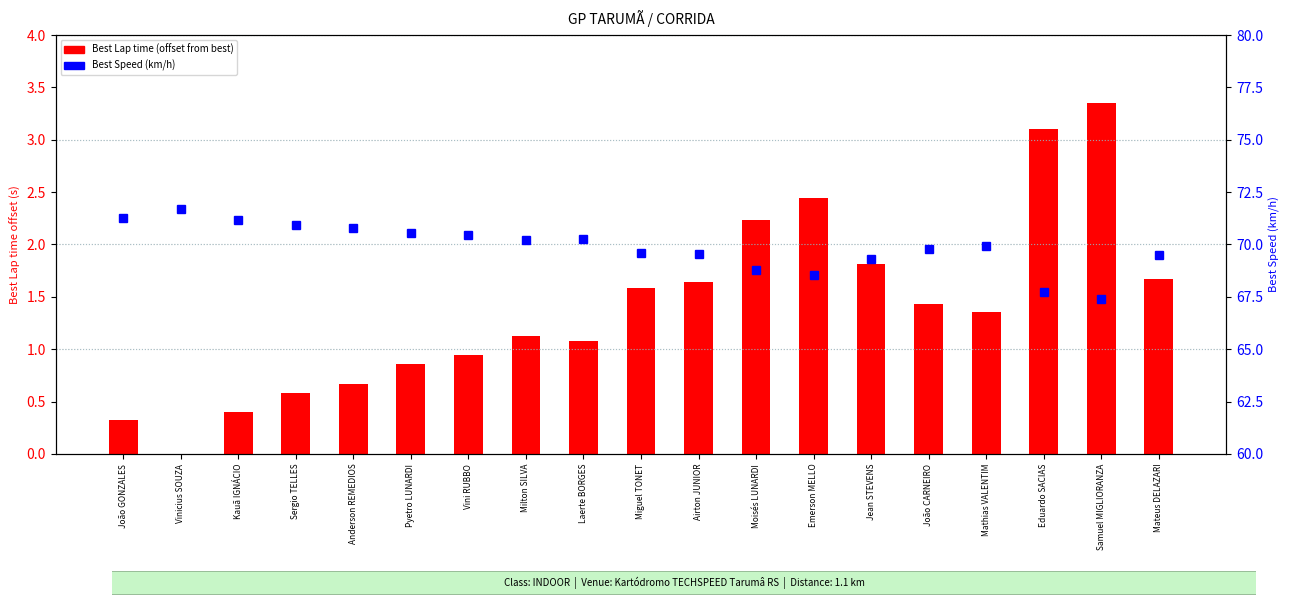

At which category does the chart reach its minimum across all series?

Vinicius SOUZA